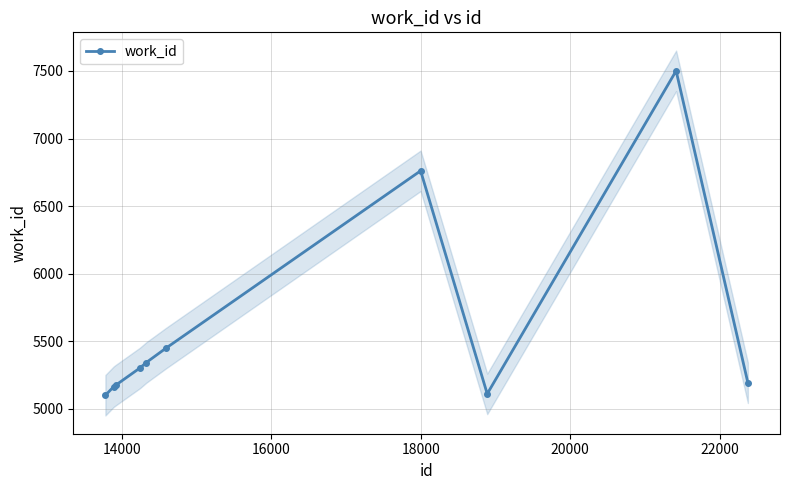

How many points are lower than both their immediate neighbors (excluding endpoints)?

1